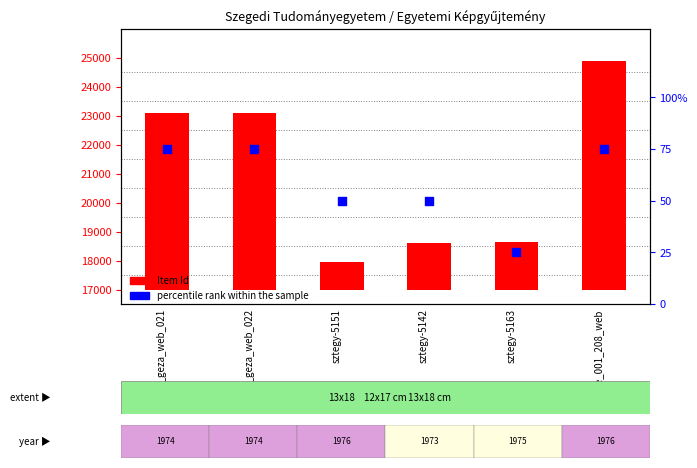

Which series contains the lowest Y value?

percentile rank within the sample